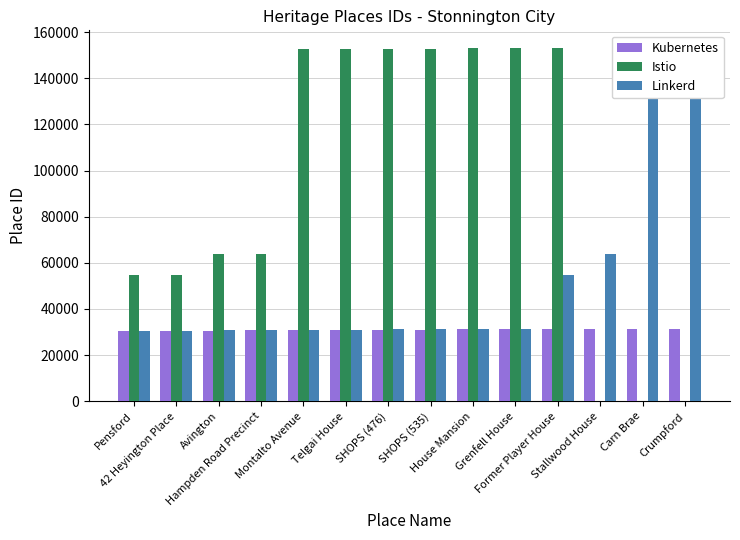

List the labels in order of Linkerd value, largest first.

Crumpford, Carn Brae, Stallwood House, Former Player House, Grenfell House, House Mansion, SHOPS (535), SHOPS (476), Telgai House, Montalto Avenue, Hampden Road Precinct, Avington, 42 Heyington Place, Pensford